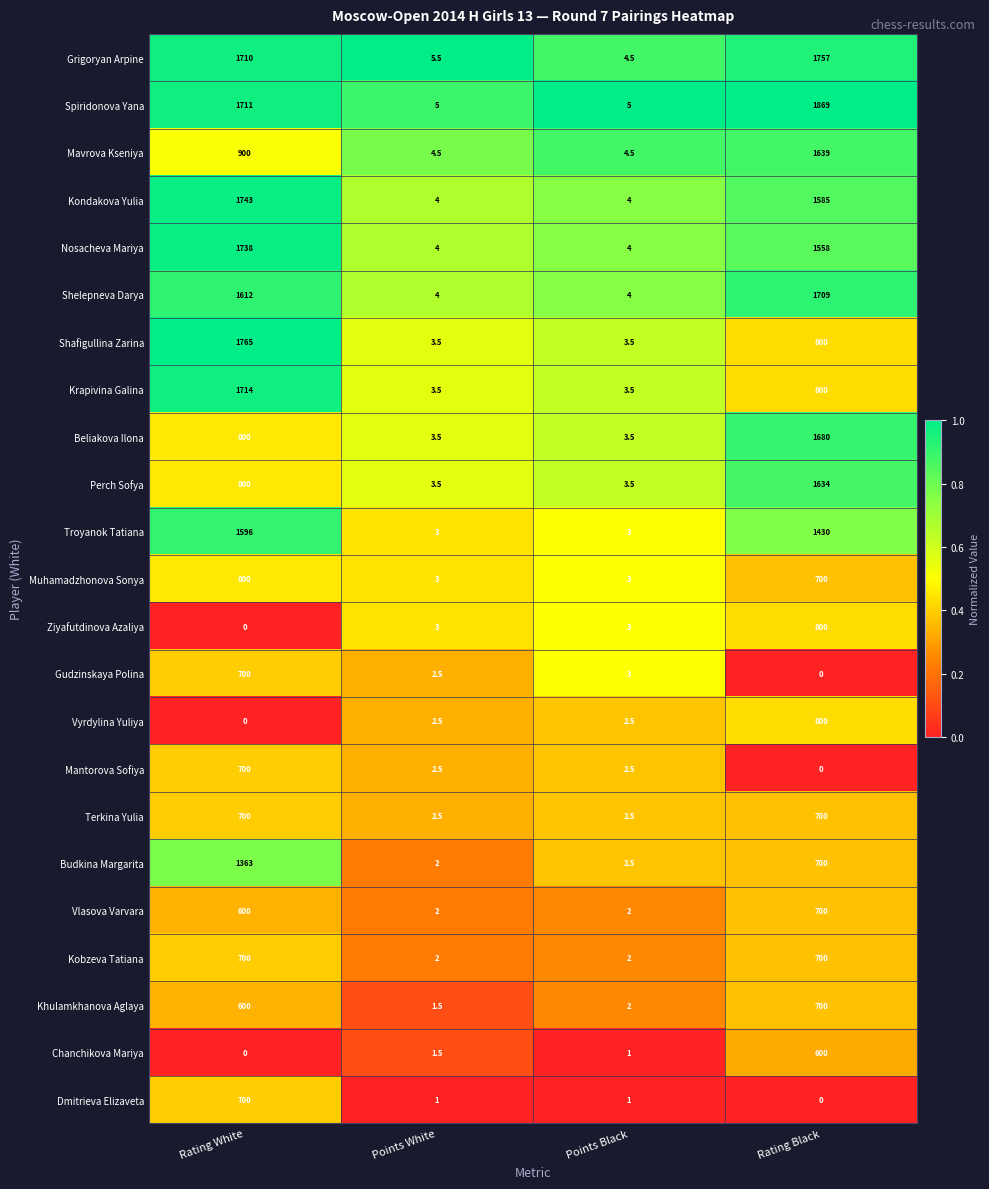

The Shelepneva Darya series shows 4.0 at Points White. True or false?

True